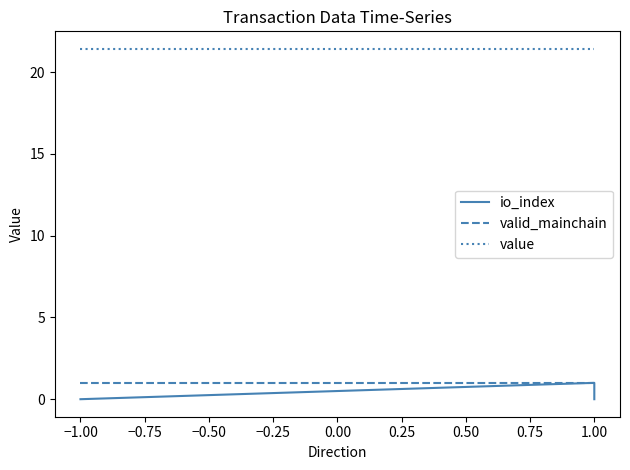

What is the total value across all series at −1.00?

22.4